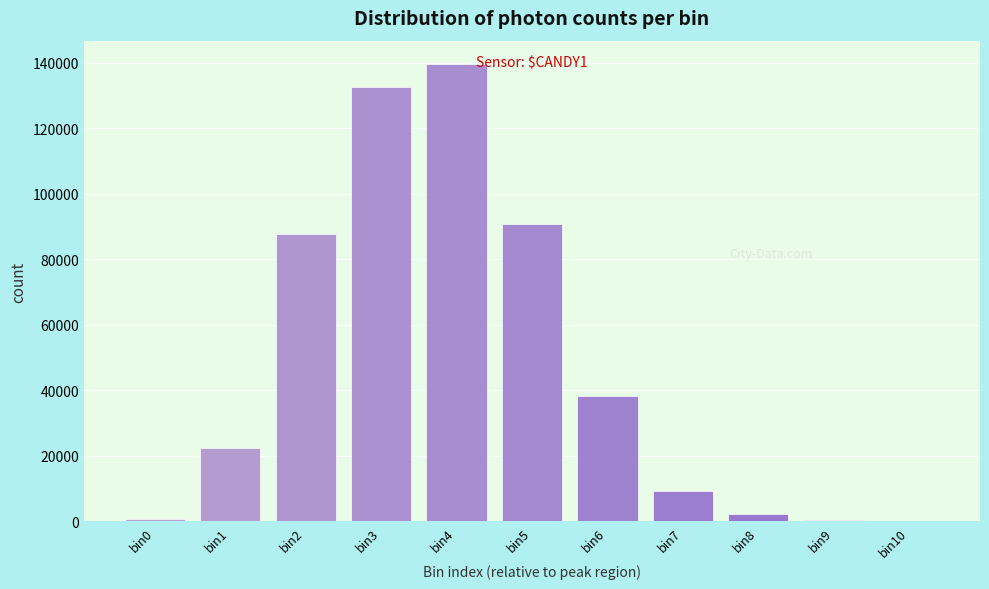

Which has a higher value, bin2 or bin6?

bin2